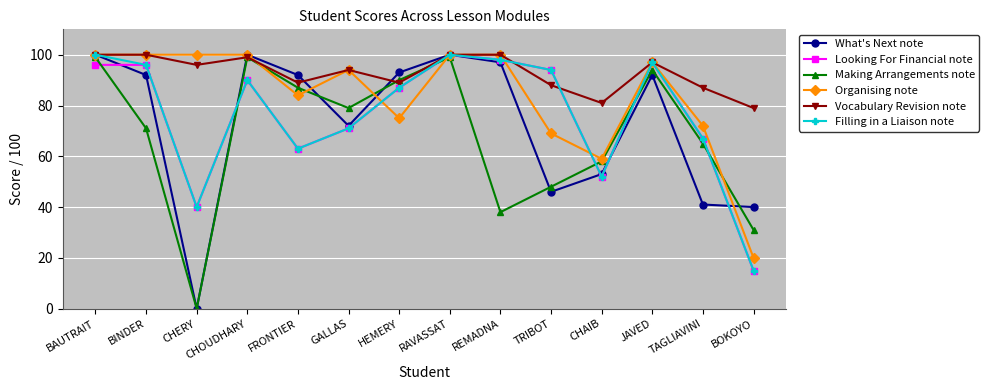

What is the label of the 6th point from the right?

REMADNA